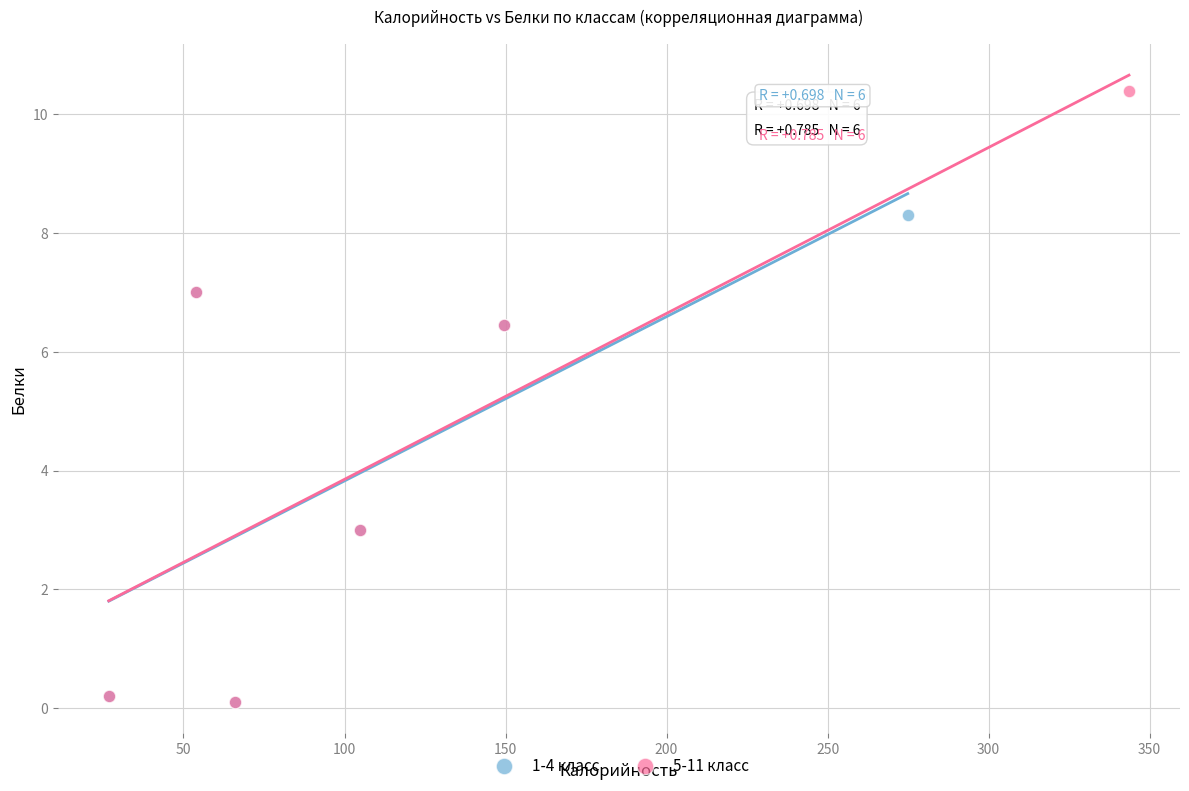

Which series reaches the maximum Y coordinate?

5-11 класс